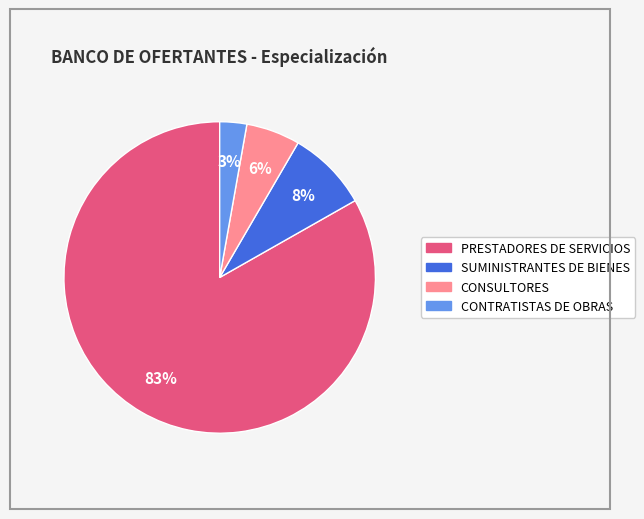

To the nearest percent, what is the average slice percentage?

25%